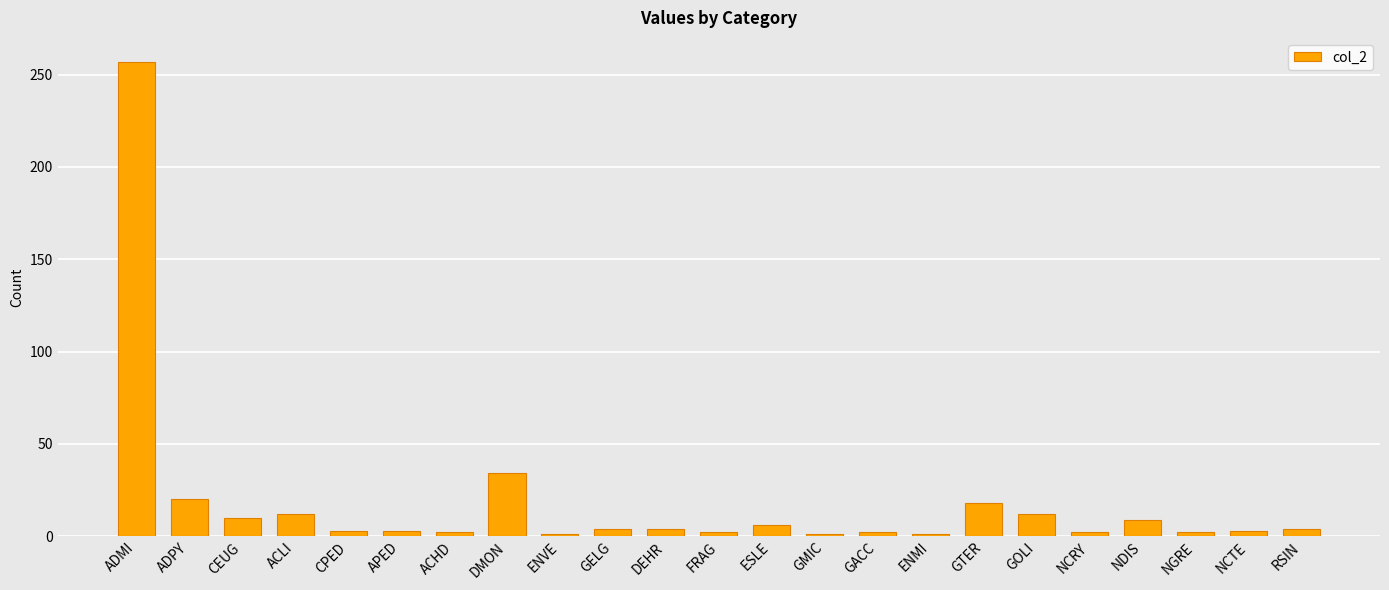

True or false: the data shows 3 at NCTE.

True